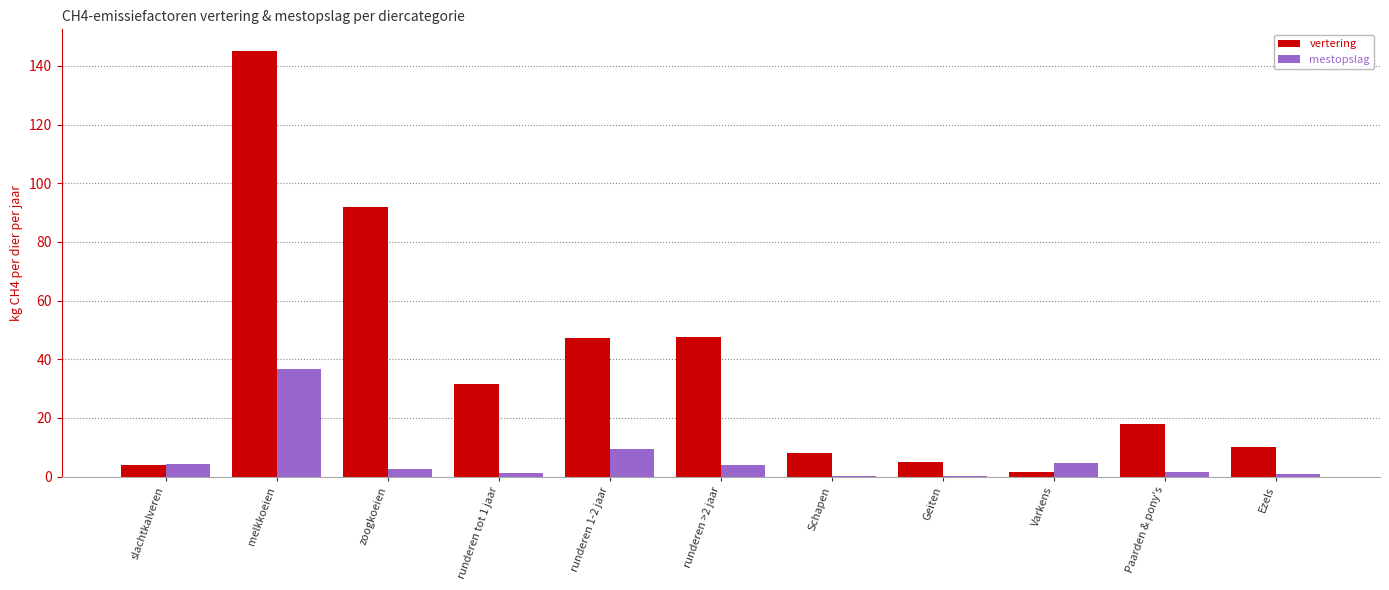

At which category is the sum across all series the highest?

melkkoeien